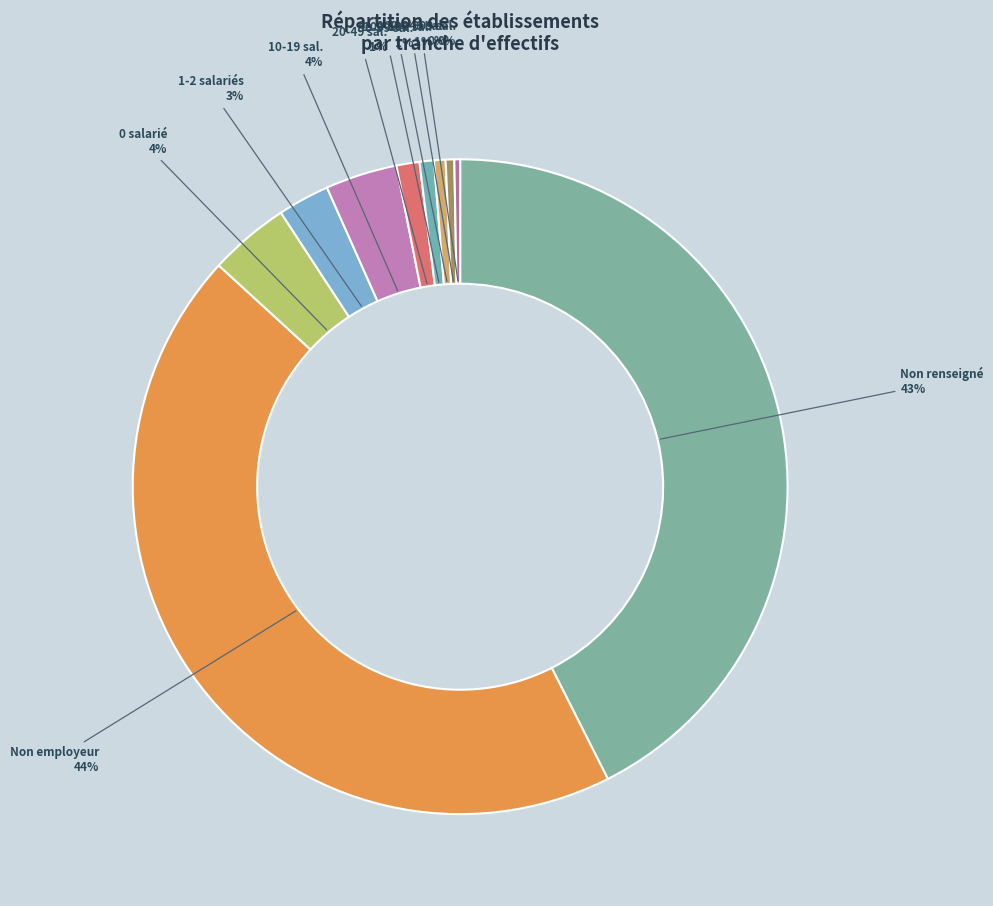

Is there any slice that represents more than half of the pie?

No